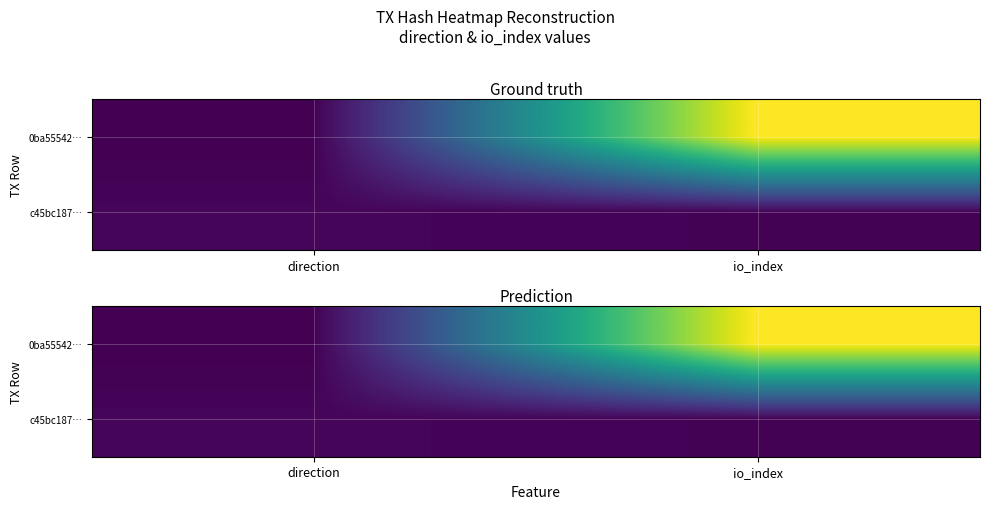

Rank the series at direction from lowest to highest value.

0ba55542…, c45bc187…